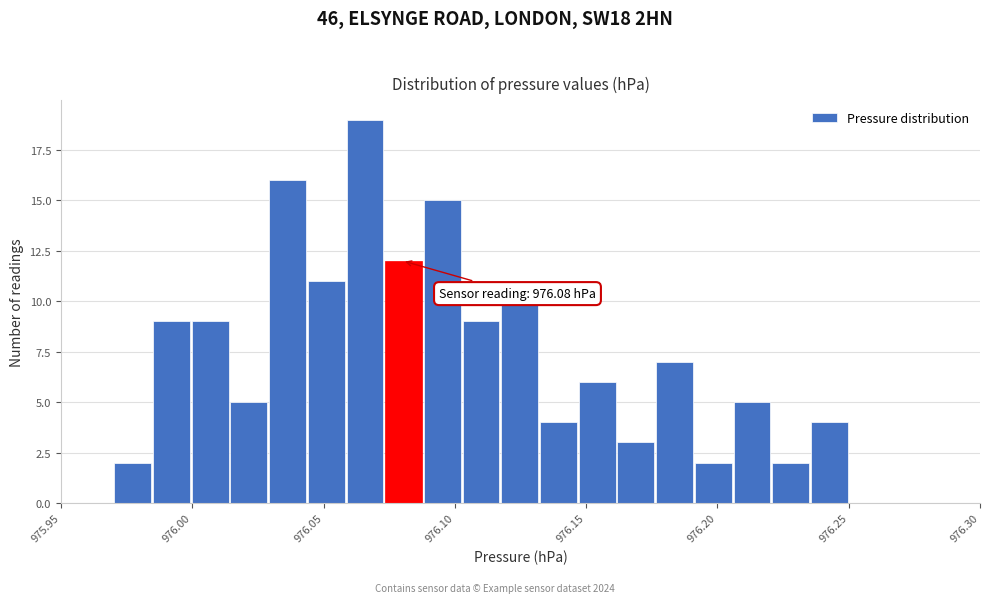

Around what value on the x-axis is the tallest bar? Give the approximate position of its centre, as read against the axis.

976.065